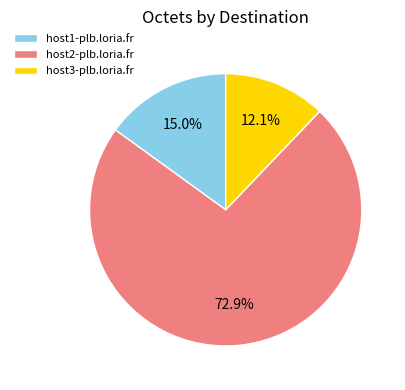

To the nearest percent, what is the difference between the host1-plb.loria.fr and host2-plb.loria.fr slice percentages?

58%